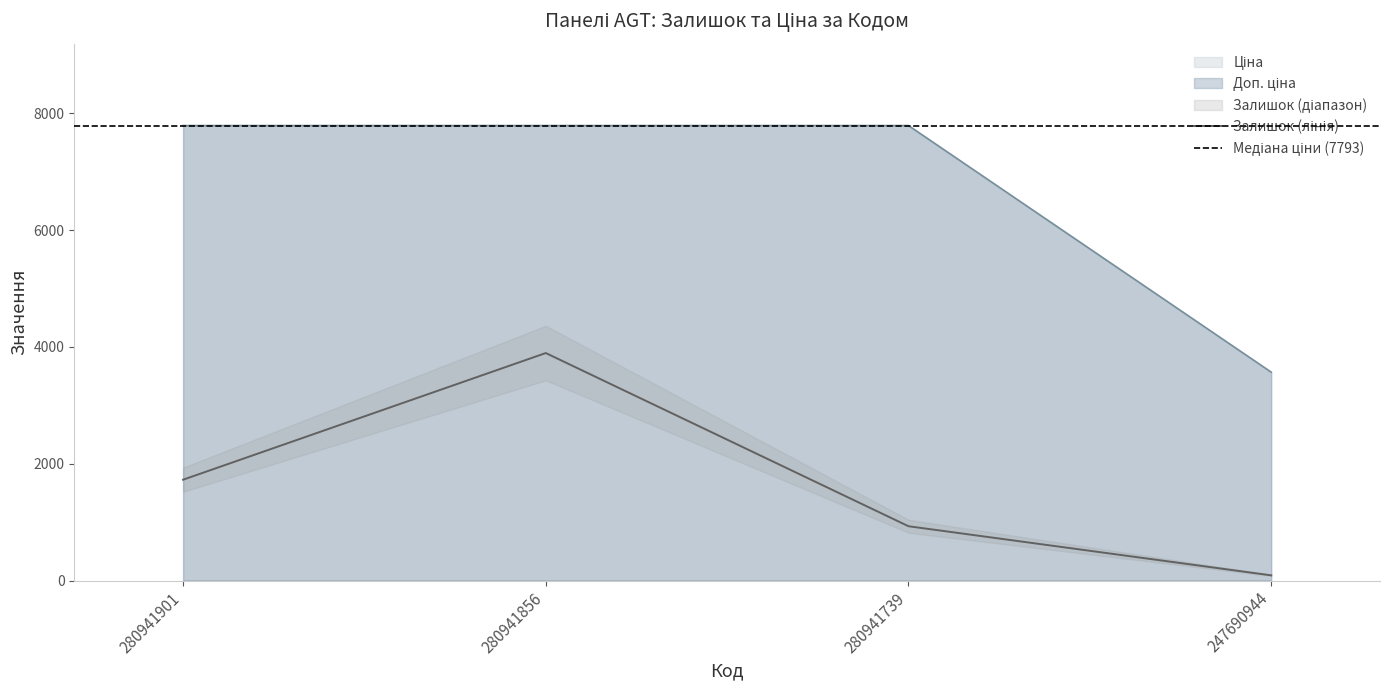

Reading right to left, what are all the values shown in this chart?

Залишок: 247690944=88.6	280941739=929.8	280941856=3896.5	280941901=1726.8
Ціна: 247690944=3569.6	280941739=7792.9	280941856=7792.9	280941901=7792.9